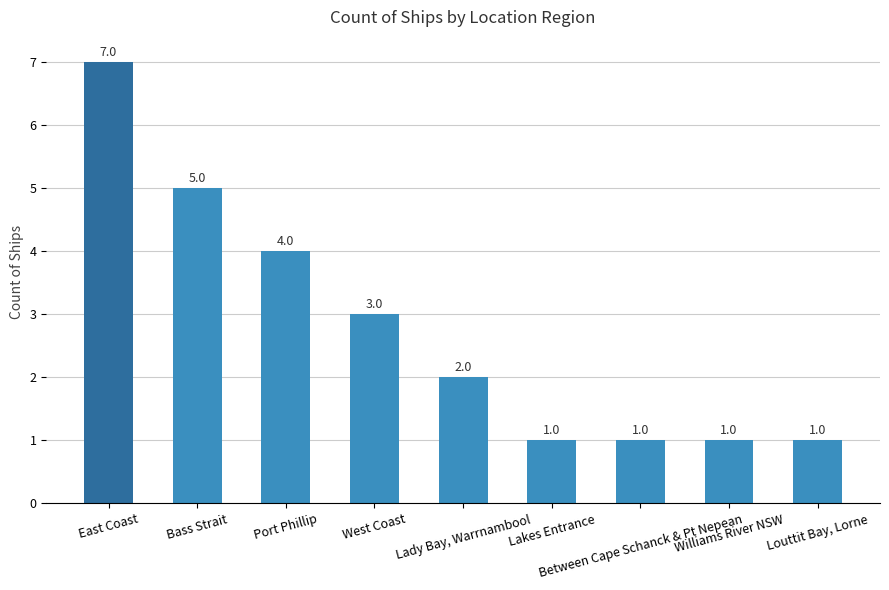

Approximately how many times larger is the value at Lakes Entrance compared to Lady Bay, Warrnambool?

0.5